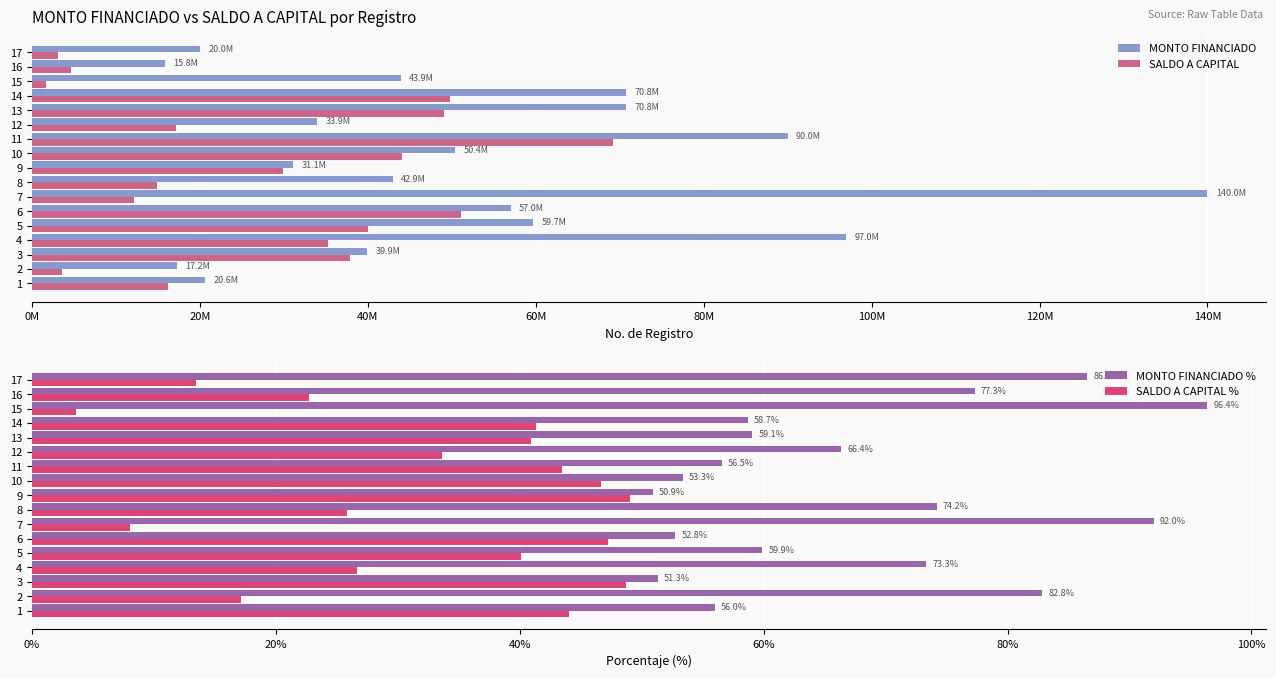

What are all the series names shown in the legend?

MONTO FINANCIADO, SALDO A CAPITAL, MONTO FINANCIADO %, SALDO A CAPITAL %